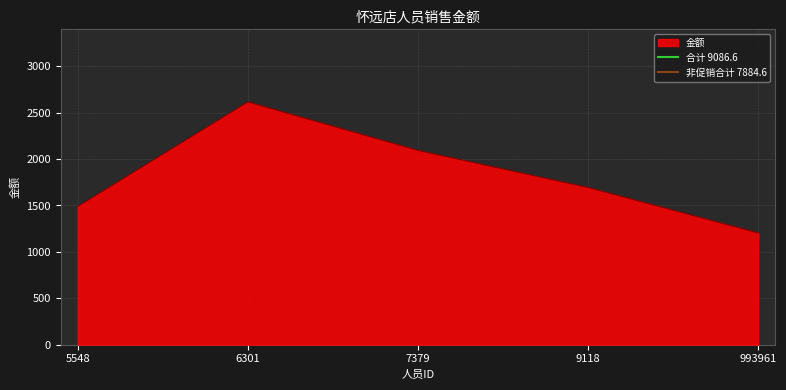

List the labels in order of 金额 value, smallest first.

993961, 5548, 9118, 7379, 6301